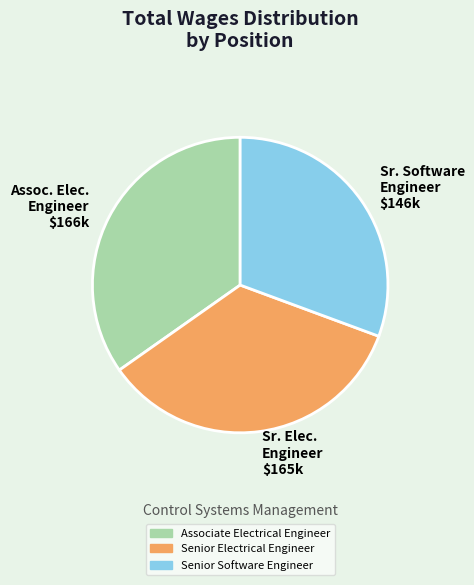

Do Senior Electrical Engineer and Associate Electrical Engineer together represent more than half of the pie?

Yes